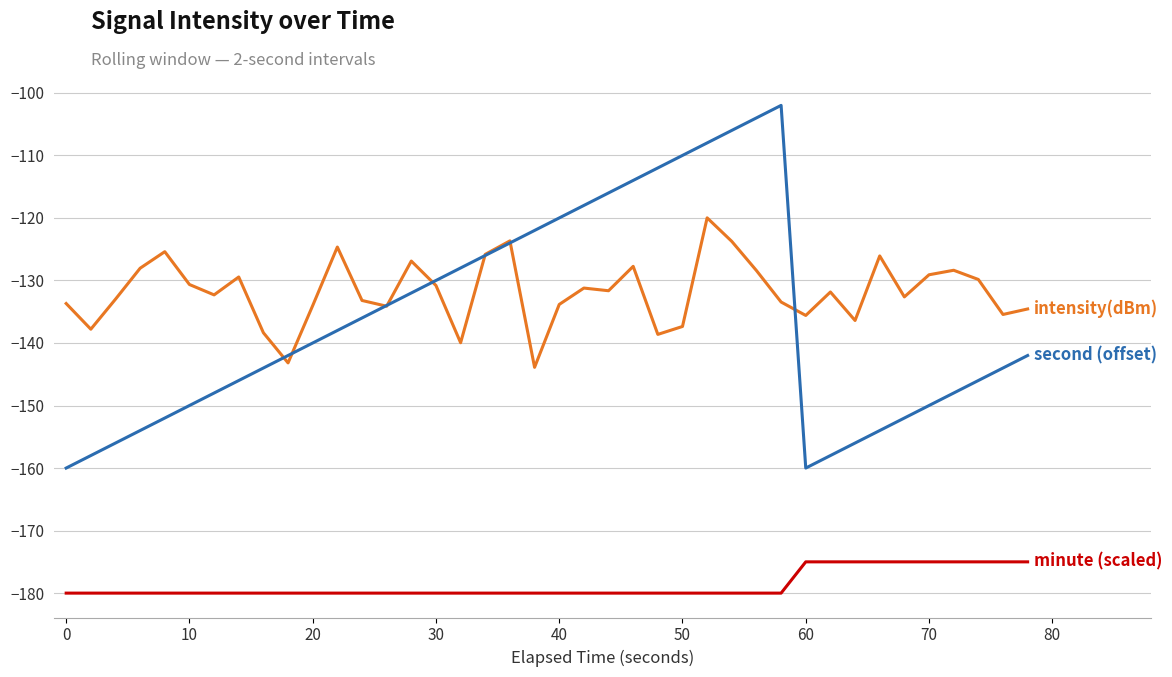

What is the maximum value shown in the chart?

-102.0